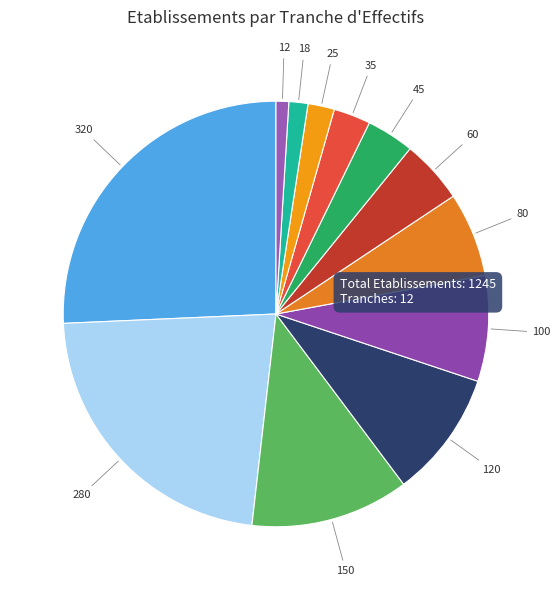

Count the number of slices in the pie.

12